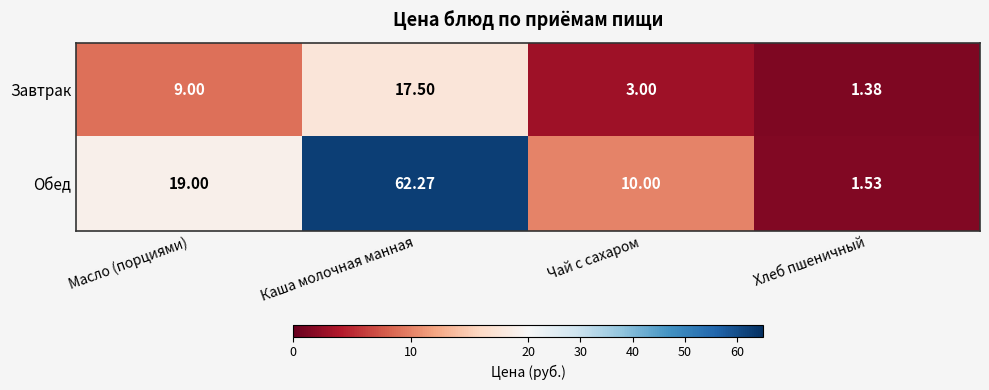

At Масло (порциями), list the series in order from largest to smallest.

Обед, Завтрак